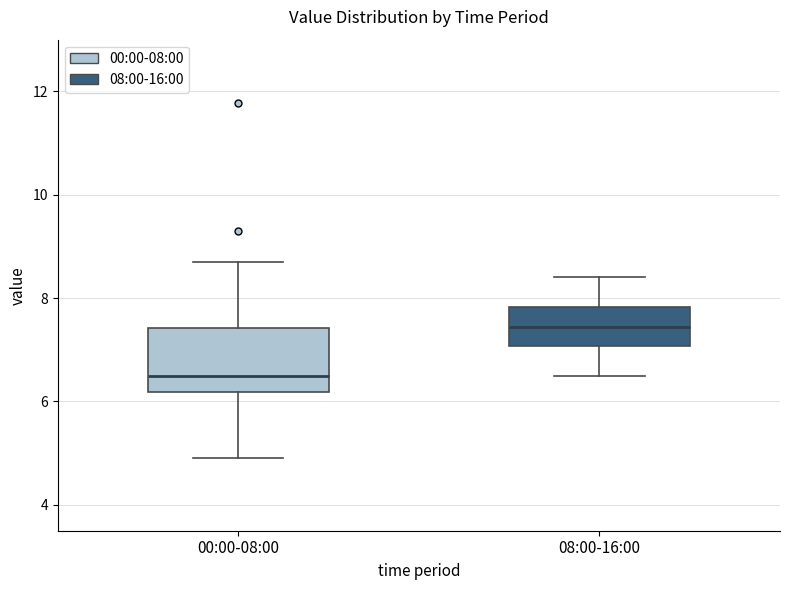

Where does the upper whisker of the box for 00:00-08:00 end on the y-axis? The values are not printed on the chart, so give them approximately, as read against the axis.

8.8